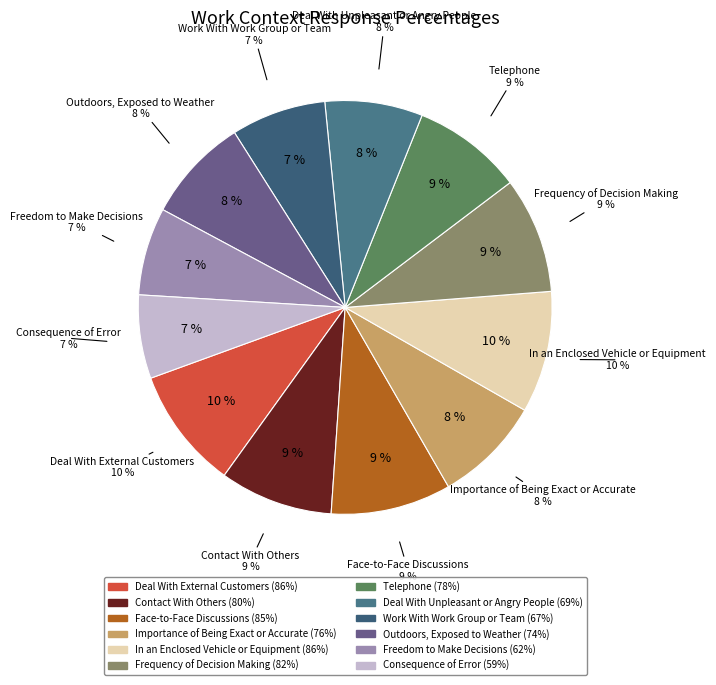

To the nearest percent, what portion does Consequence of Error represent?

7%